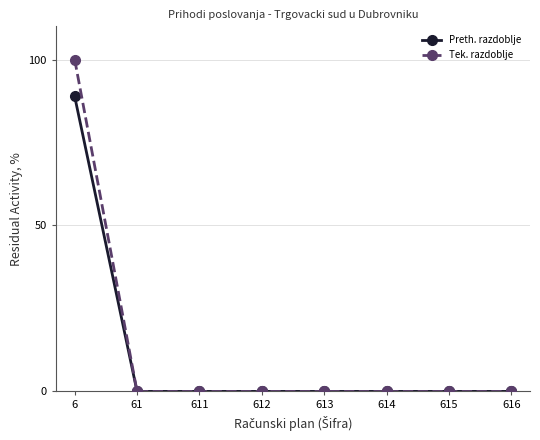

Is it true that Preth. razdoblje equals 0.0 at 61?

True